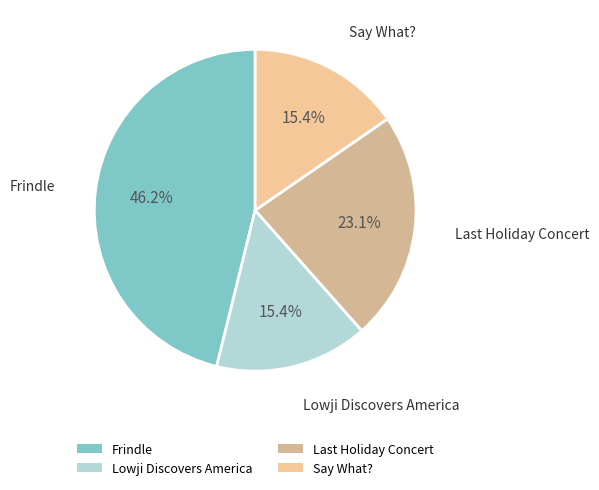

Does Frindle account for over 50% of the chart?

No